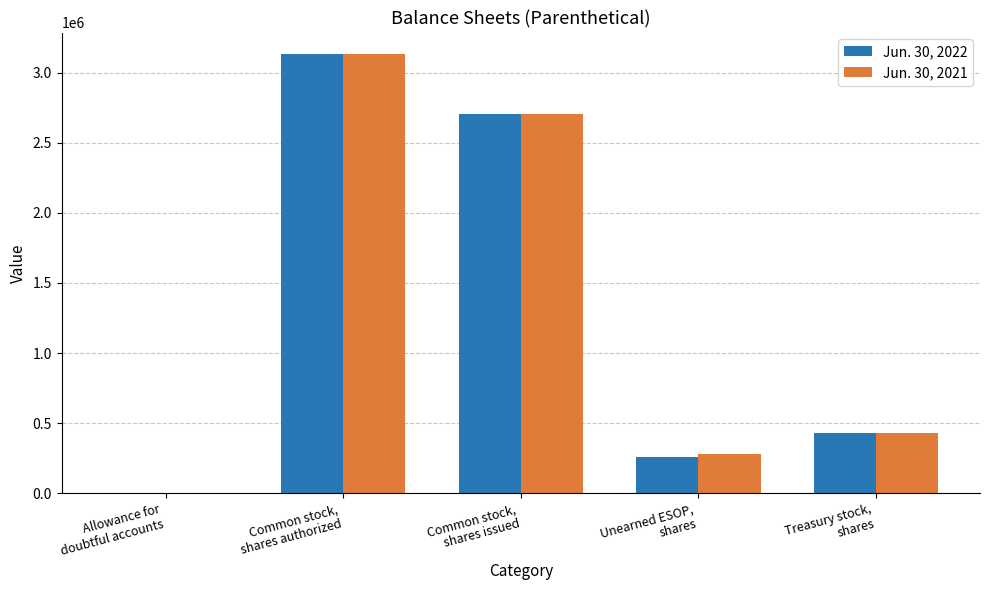

At which category is the sum across all series the highest?

Common stock,
shares authorized